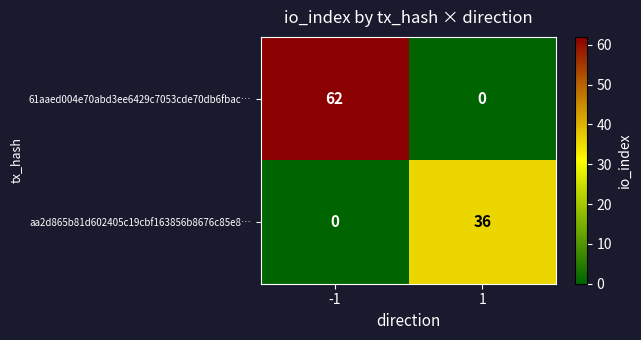

List the series in order of their peak value, highest first.

61aaed004e70abd3ee6429c7053cde70db6fbac…, aa2d865b81d602405c19cbf163856b8676c85e8…